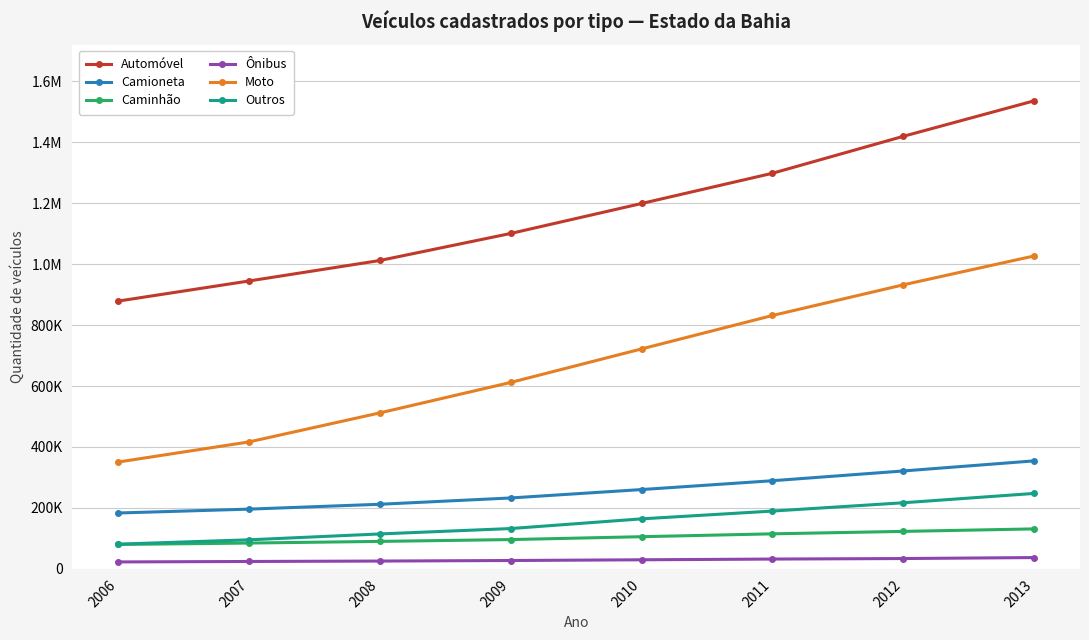

Which category has the lowest value in the Caminhão series?

2006